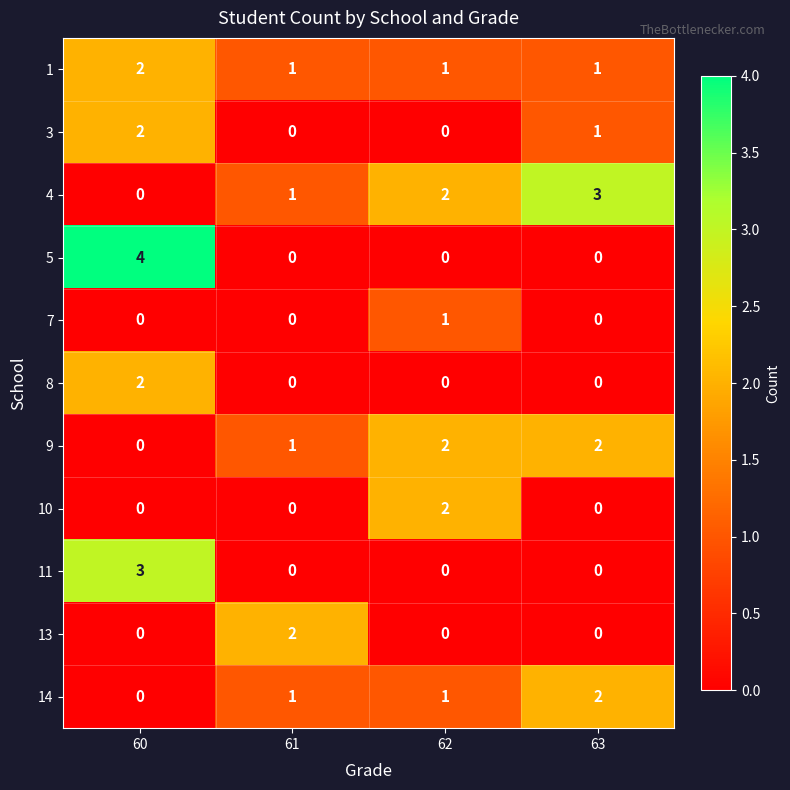

True or false: 8 has a value of 1 at 61.

False